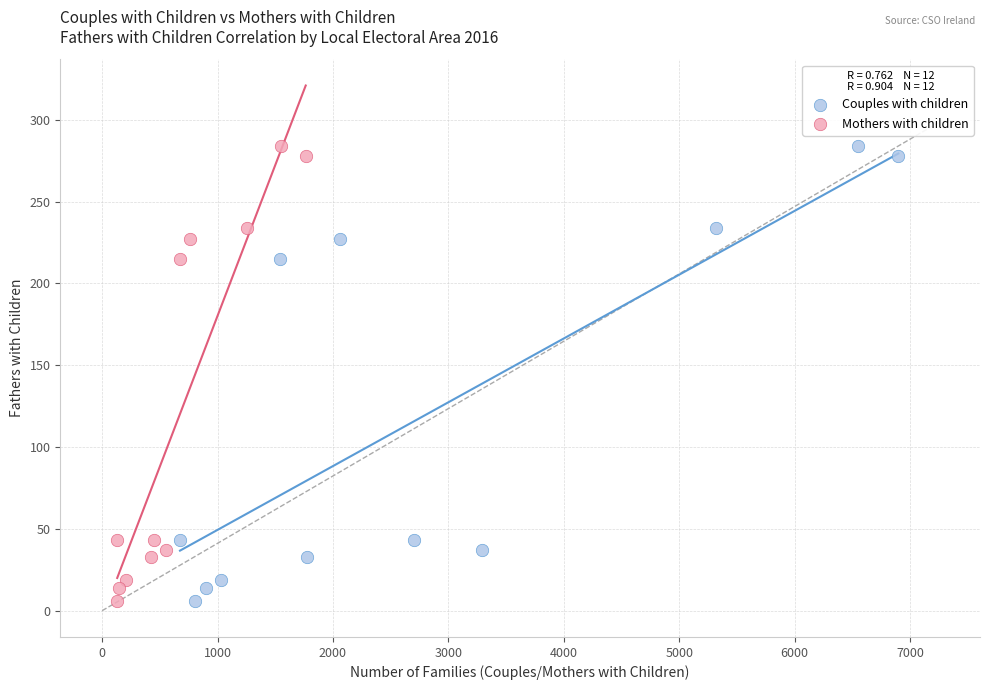

What are all the series names shown in the legend?

Couples with children, Mothers with children